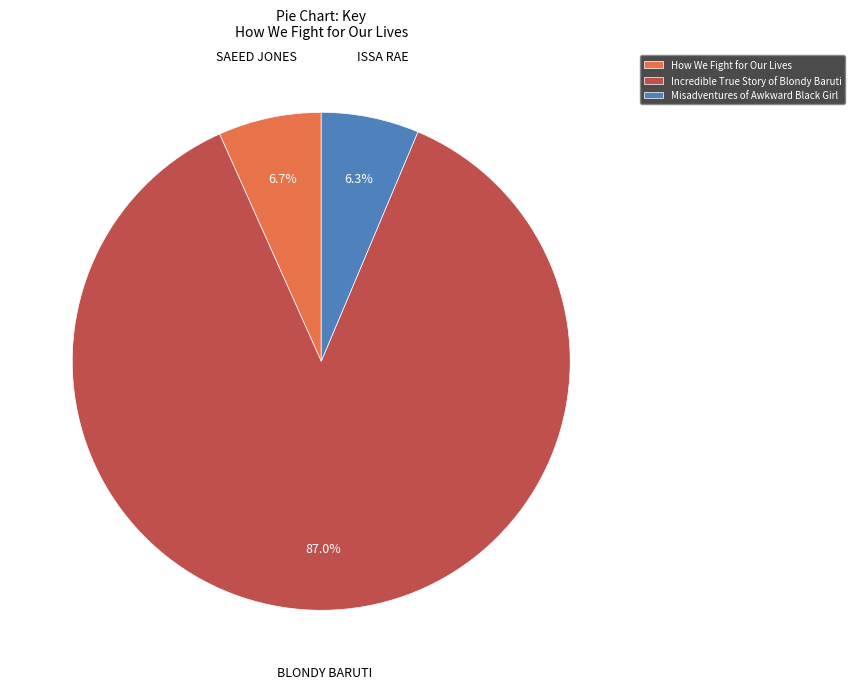

Does any single category account for the majority?

Yes